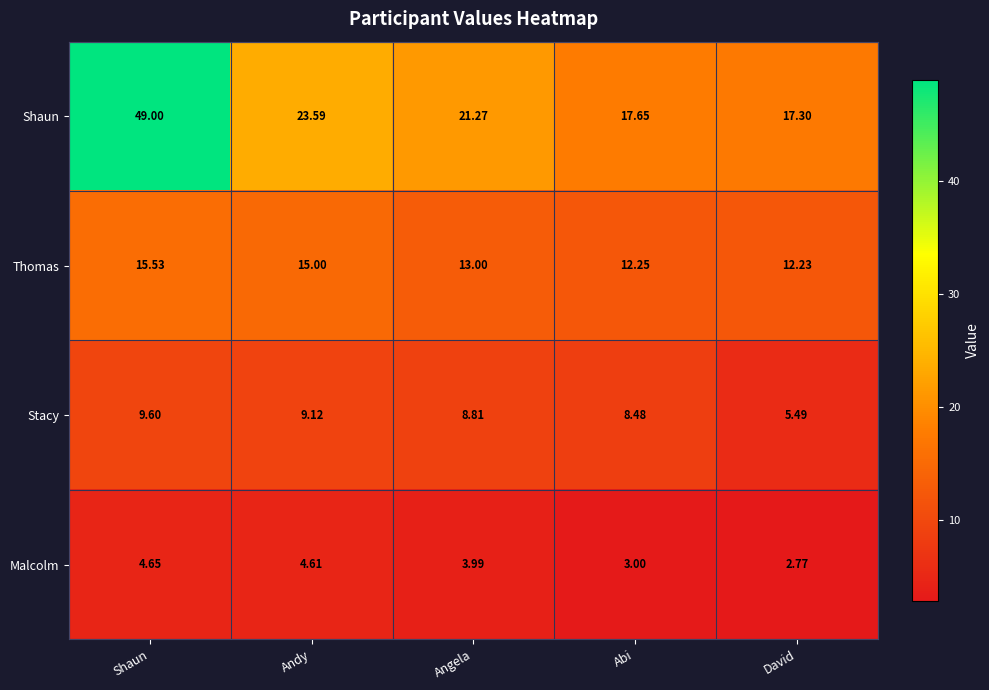

List the series in order of their overall mean, highest first.

Shaun, Thomas, Stacy, Malcolm